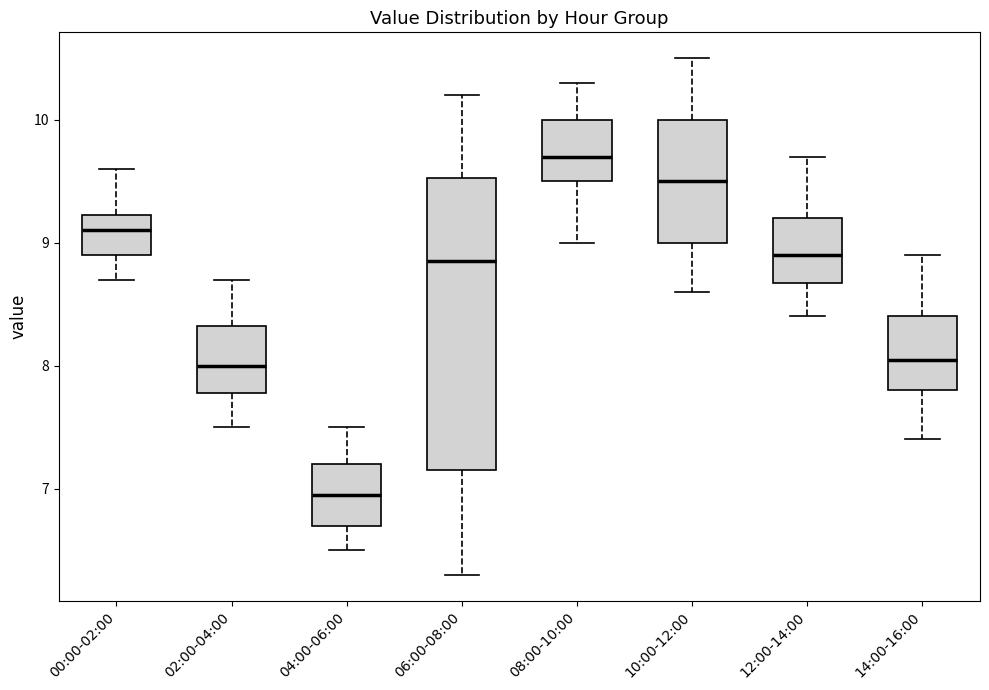

Which box has the lowest median line?

04:00-06:00